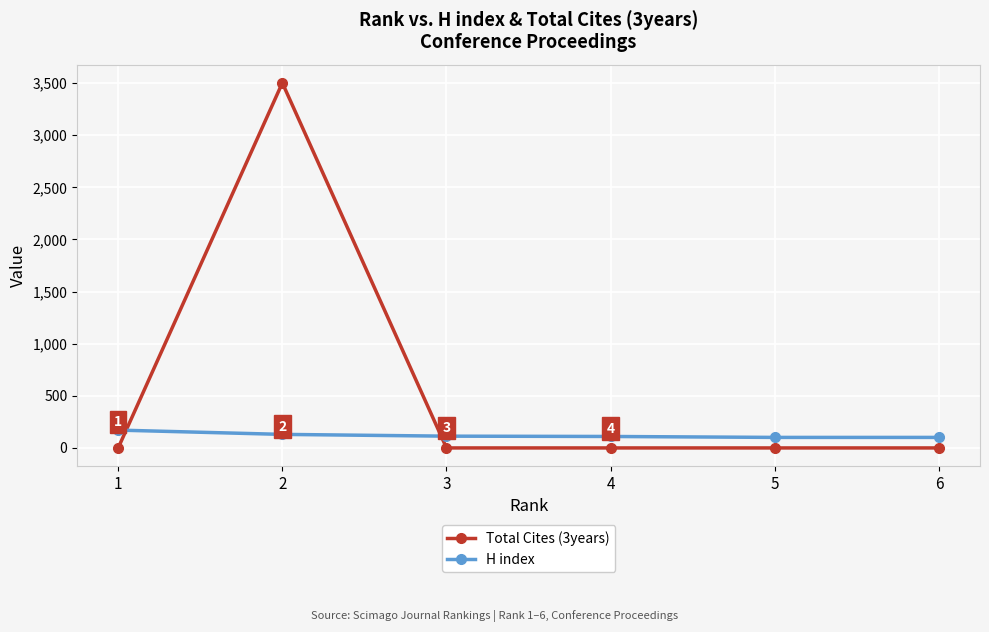

What is the difference between the H index values at 2 and 6?

29